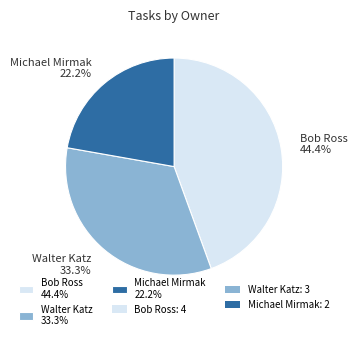

To the nearest percent, what percentage of the pie is Michael Mirmak?

22%